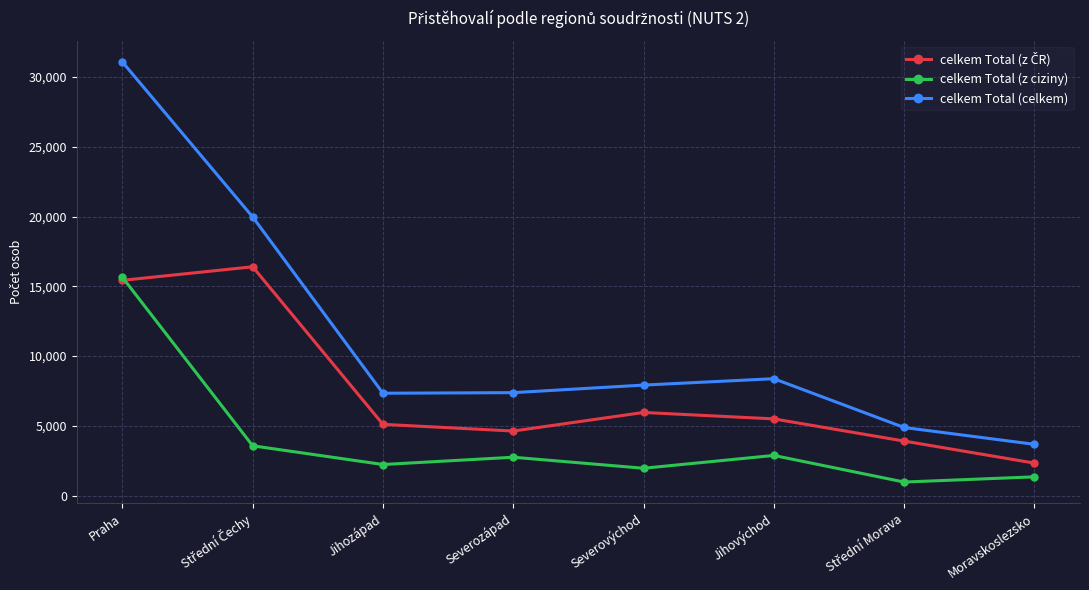

True or false: celkem Total (celkem) and celkem Total (z ciziny) cross at least once.

False